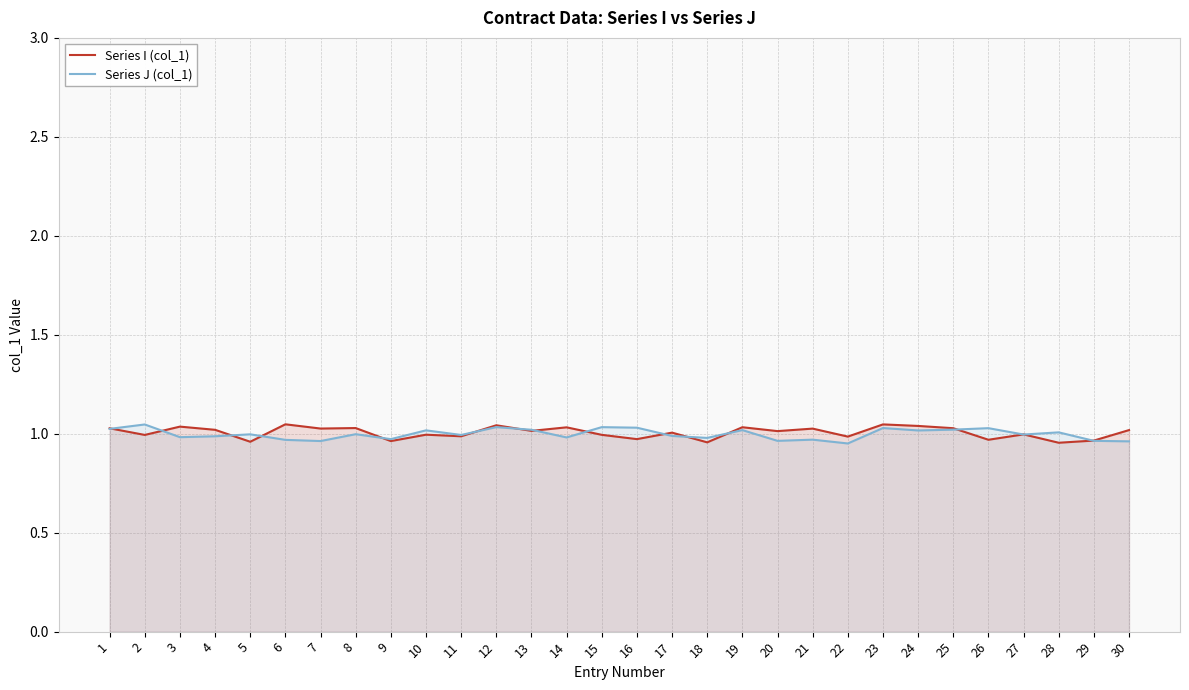

Reading left to right, transcribe all the data shown in this chart.

Series I (col_1): 1=1.0	2=1.0	3=1.0	4=1.0	5=1.0	6=1.0	7=1.0	8=1.0	9=1.0	10=1.0	11=1.0	12=1.0	13=1.0	14=1.0	15=1.0	16=1.0	17=1.0	18=1.0	19=1.0	20=1.0	21=1.0	22=1.0	23=1.0	24=1.0	25=1.0	26=1.0	27=1.0	28=1.0	29=1.0	30=1.0
Series J (col_1): 1=1.0	2=1.0	3=1.0	4=1.0	5=1.0	6=1.0	7=1.0	8=1.0	9=1.0	10=1.0	11=1.0	12=1.0	13=1.0	14=1.0	15=1.0	16=1.0	17=1.0	18=1.0	19=1.0	20=1.0	21=1.0	22=1.0	23=1.0	24=1.0	25=1.0	26=1.0	27=1.0	28=1.0	29=1.0	30=1.0